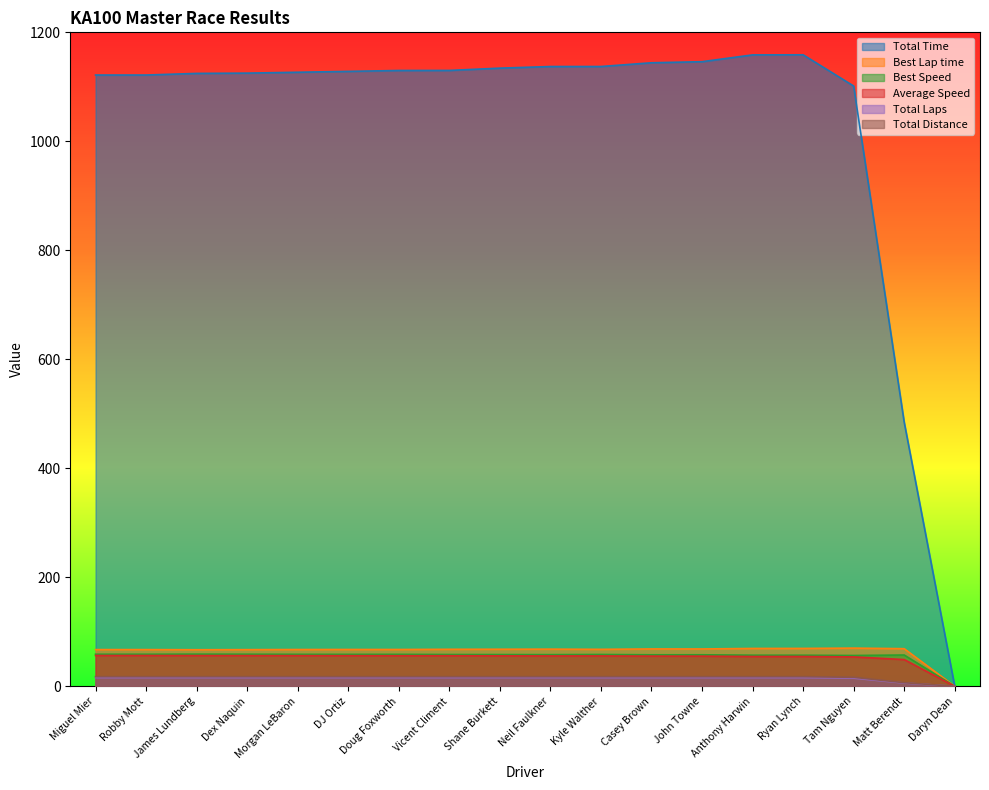

What is the total value across all series at James Lundberg?

1340.7